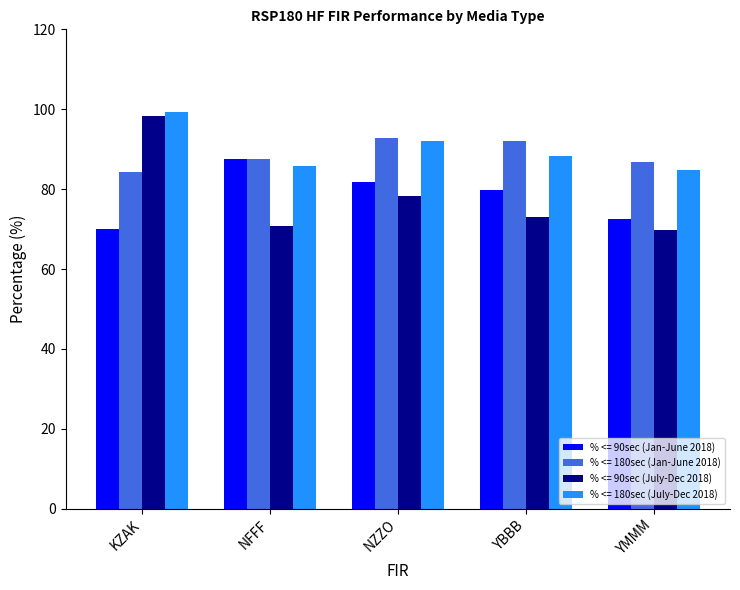

What is the value of the % <= 90sec (July-Dec 2018) bar at the 3rd from the left?

78.2